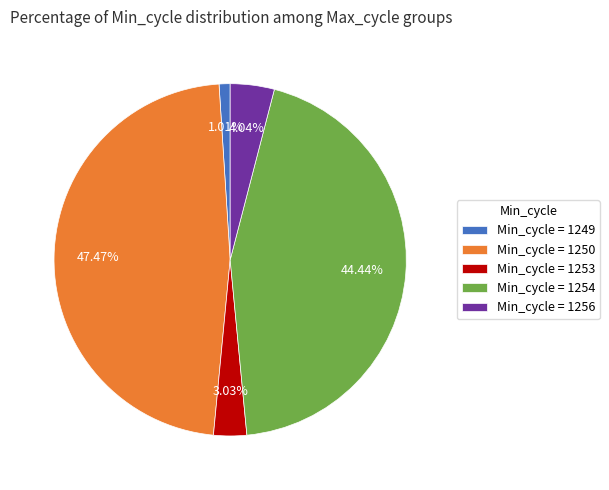

Which category has the smallest portion of the pie?

Min_cycle = 1249